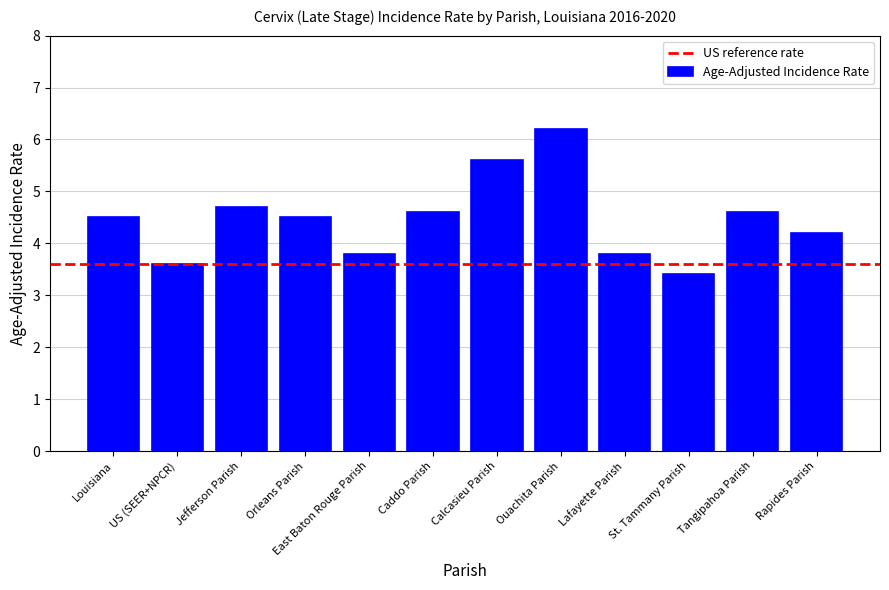

What is the value of the 9th bar from the left?

3.8